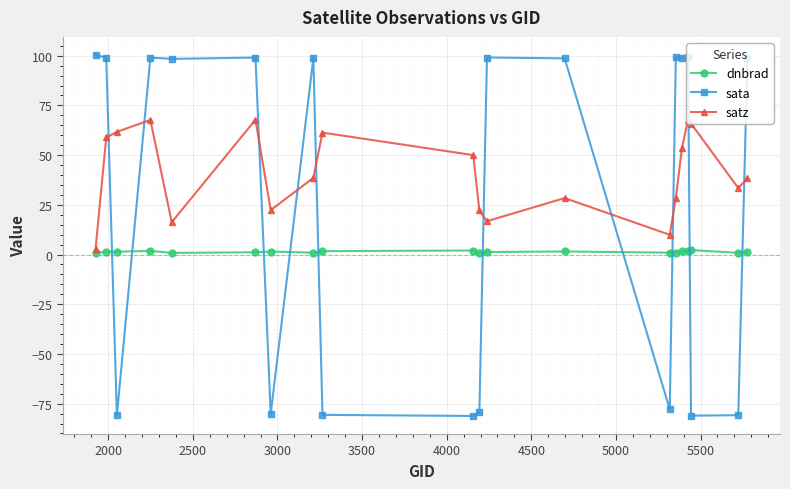

List the series in order of their peak value, lowest first.

dnbrad, satz, sata